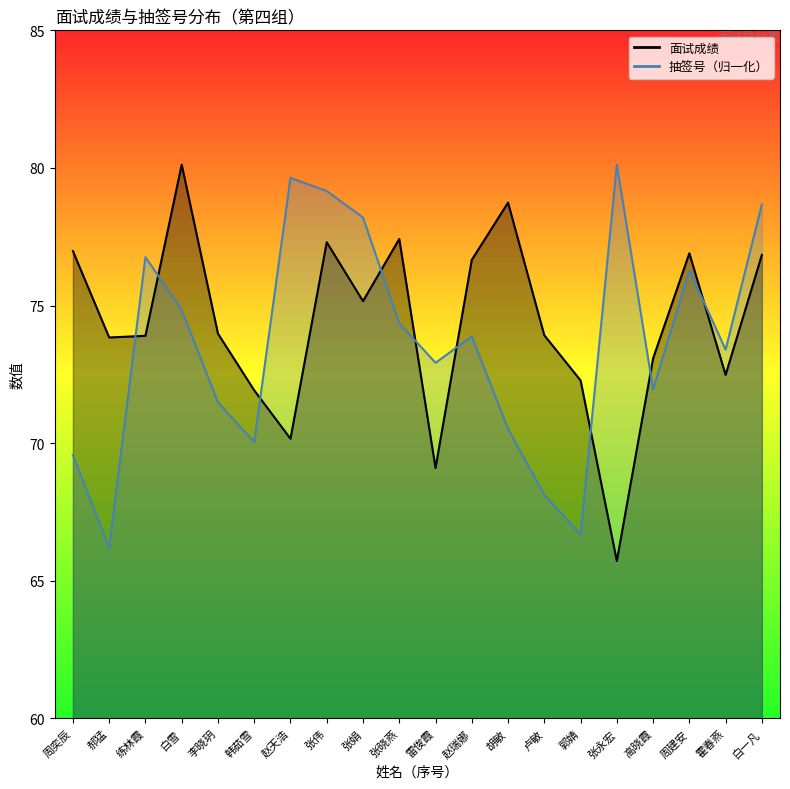

Where is the first local minimum for 抽签号_line?

郝猛